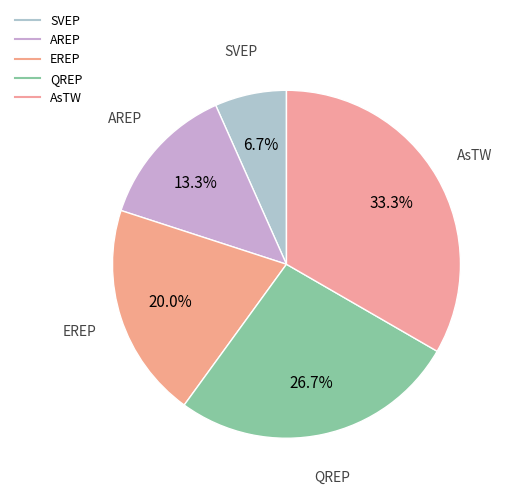

How many segments does this pie chart have?

5